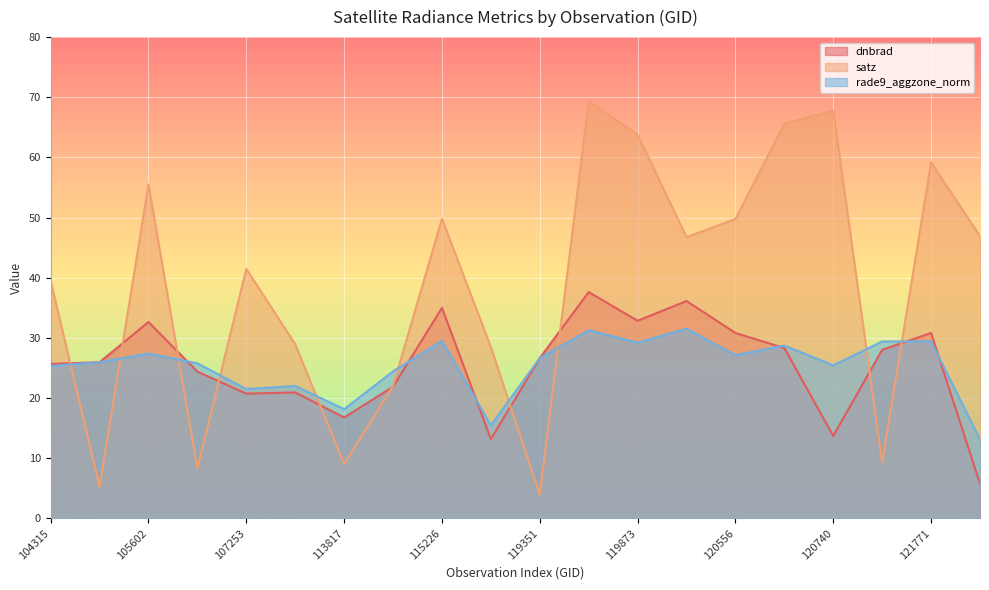

Which series has the widest spread of values?

satz